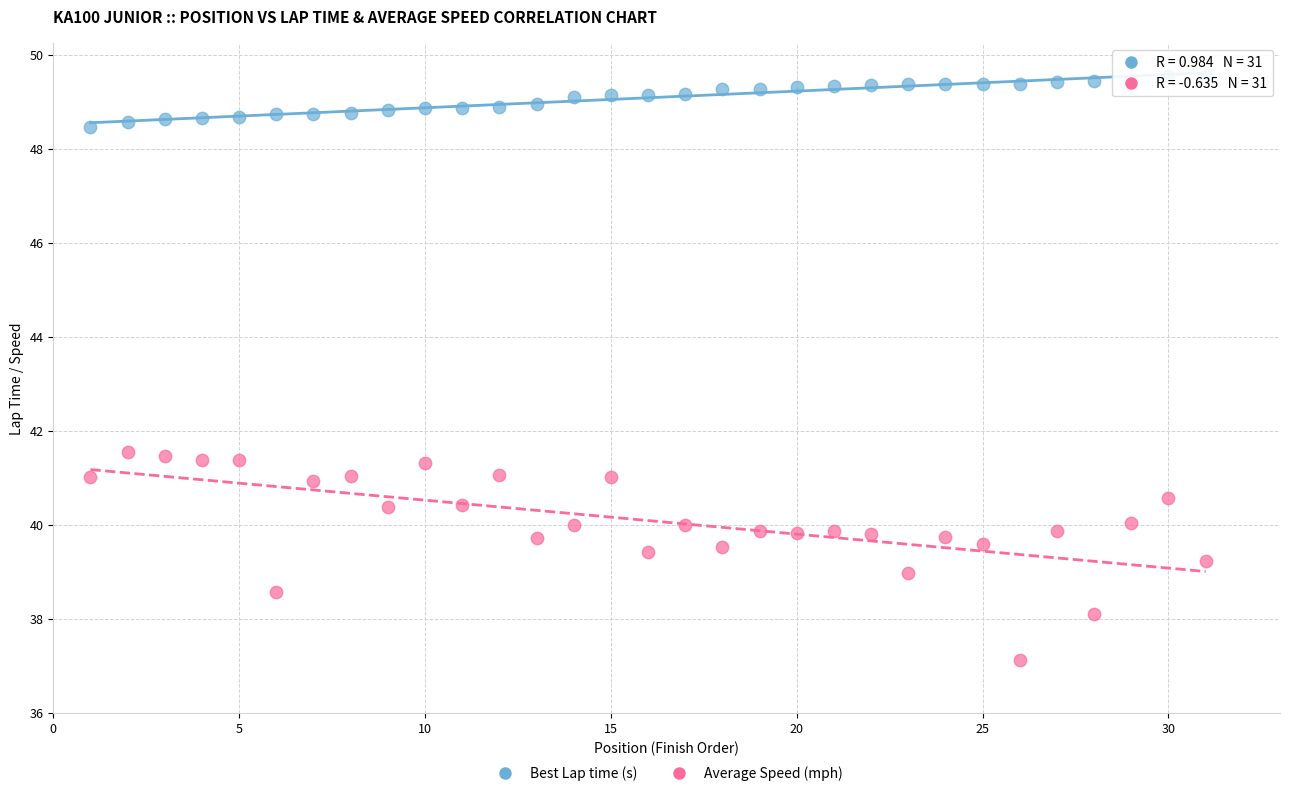

Across all data points, what is the range of Y values (max minus min)?

12.4